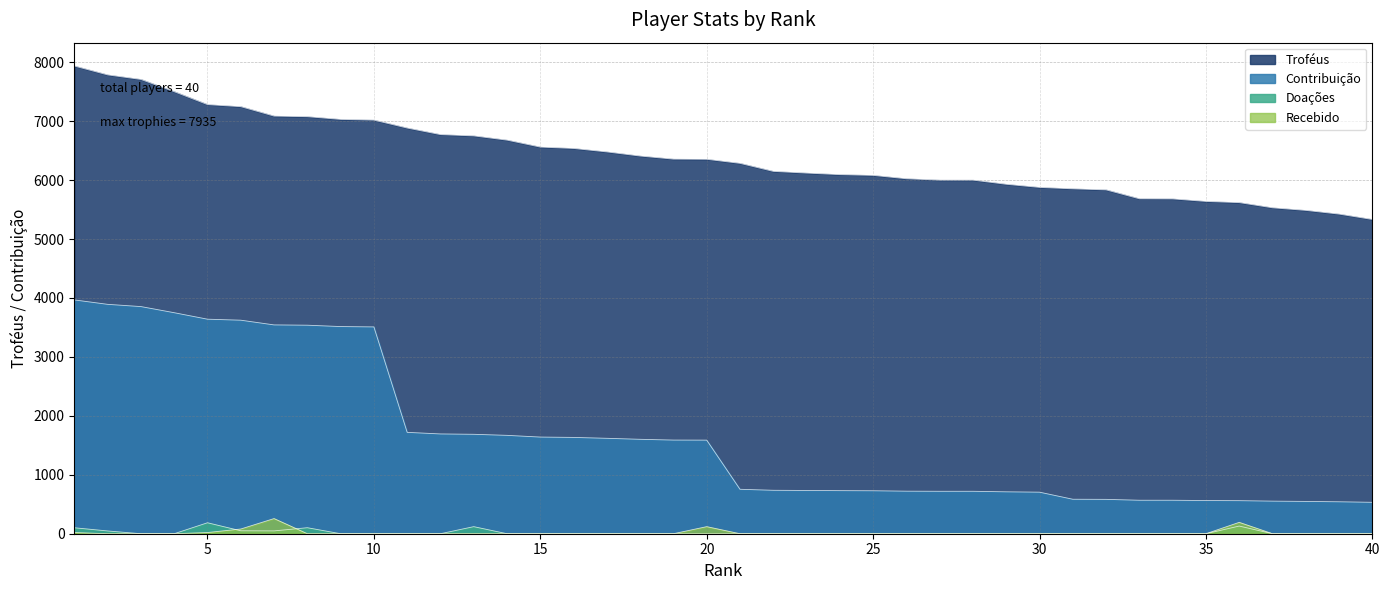

What is the difference between the highest and lowest values at 32?

5834